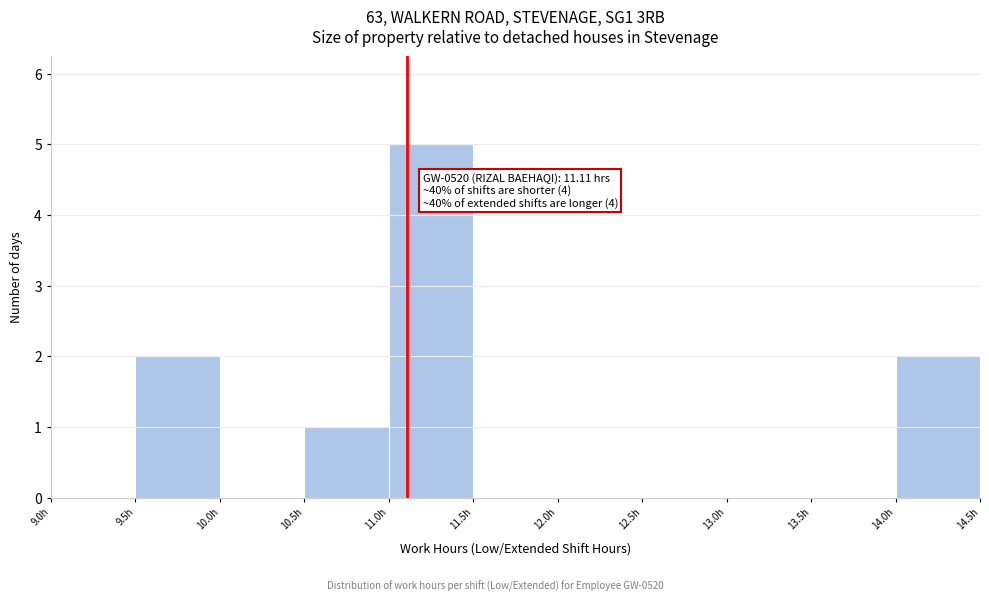

Which range on the x-axis has the tallest bar?

11.0 to 11.5